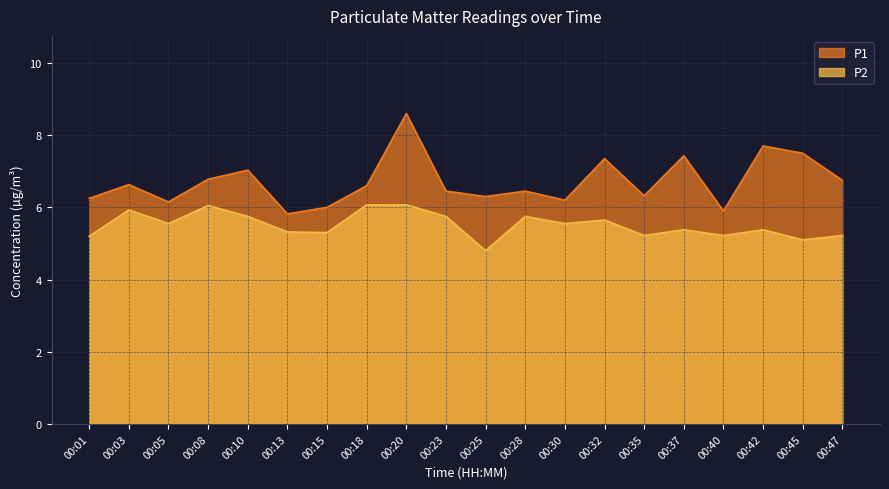

Which series has the largest range (max minus min)?

P1